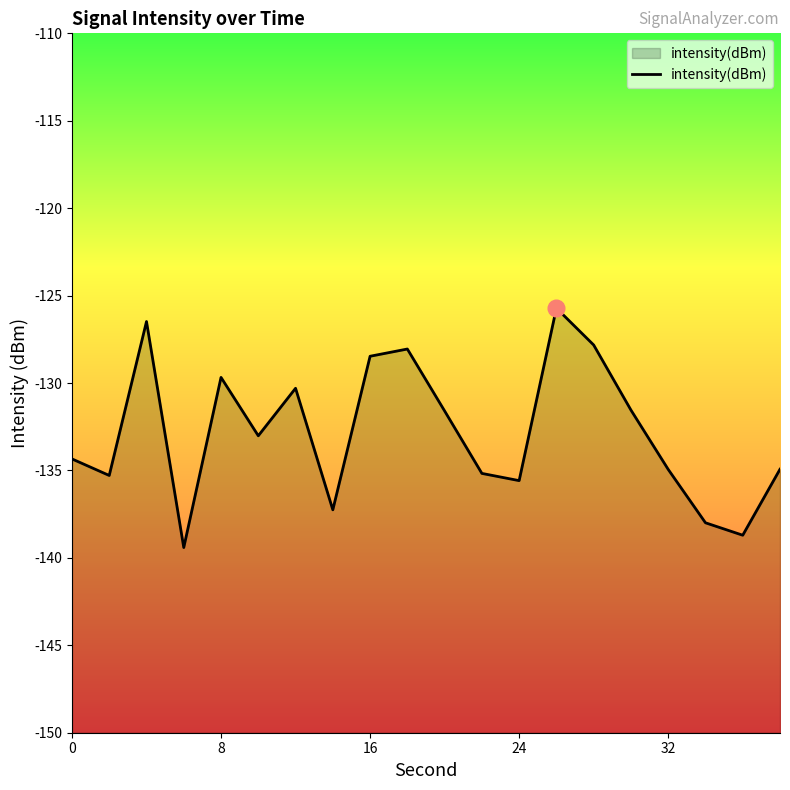

Is it true that the value at 16 is -59.1?

False